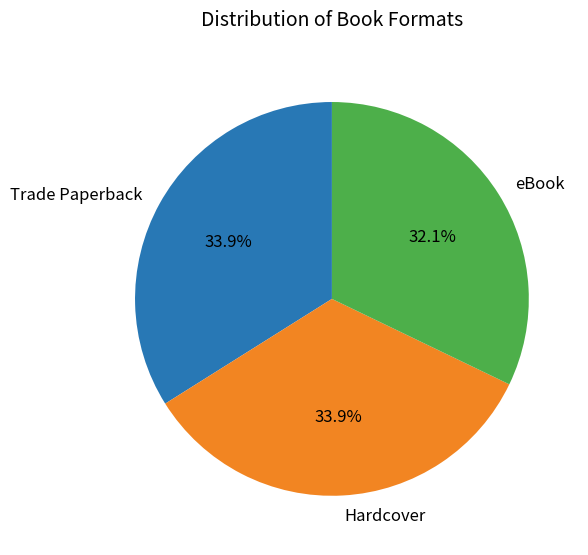

Does eBook account for over 50% of the chart?

No